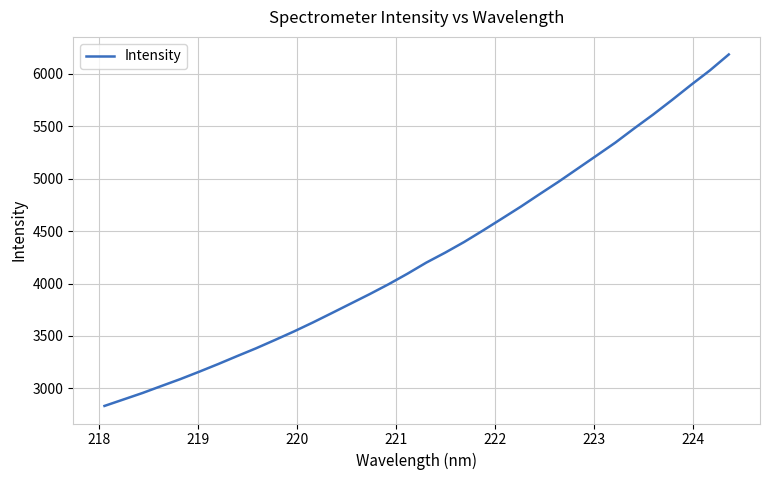

What is the smallest value displayed?

2832.1